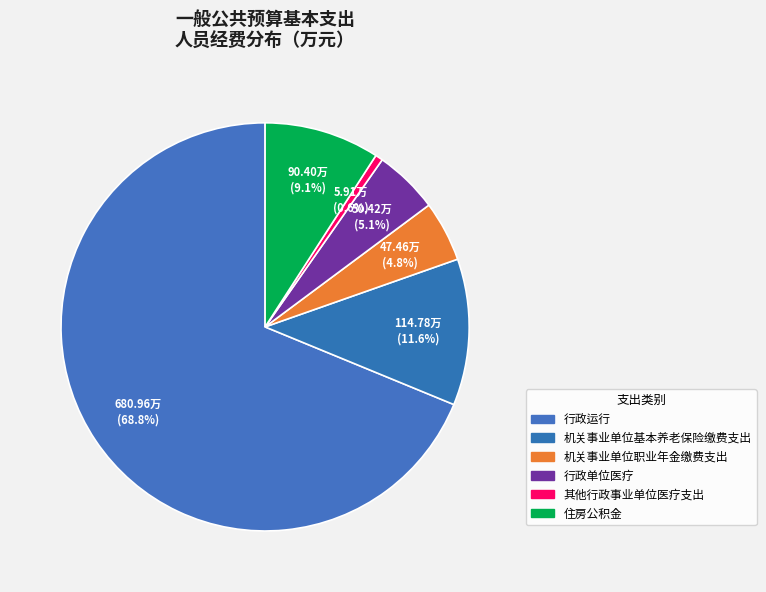

Rank the categories by value from highest to lowest.

行政运行, 机关事业单位基本养老保险缴费支出, 住房公积金, 行政单位医疗, 机关事业单位职业年金缴费支出, 其他行政事业单位医疗支出